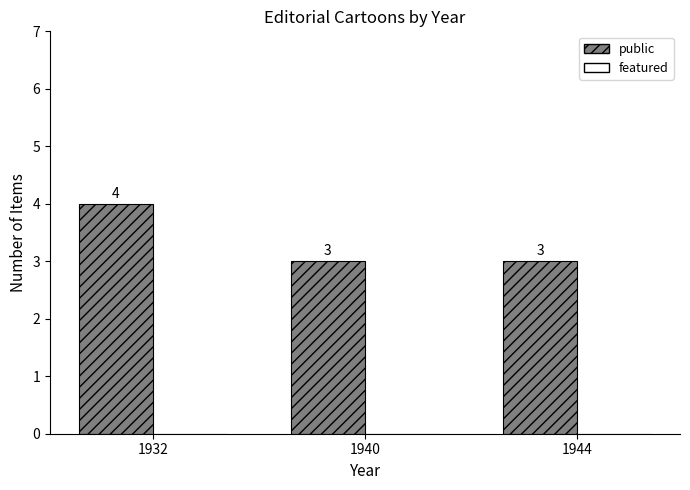

How many values are between 3 and 4?

3